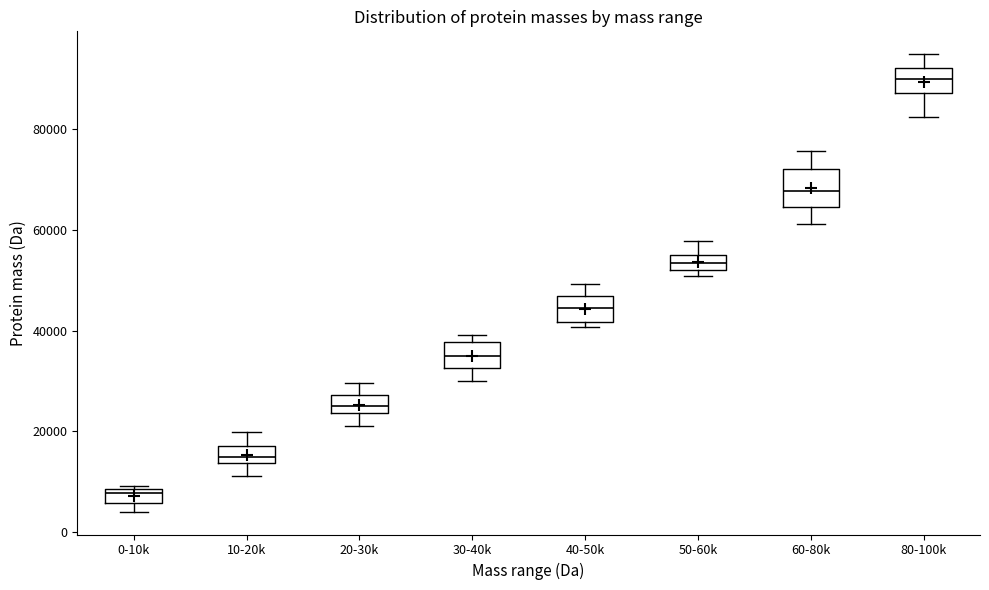

Where does the lower whisker of the box for 30-40k end on the y-axis? The values are not printed on the chart, so give them approximately, as read against the axis.

30000